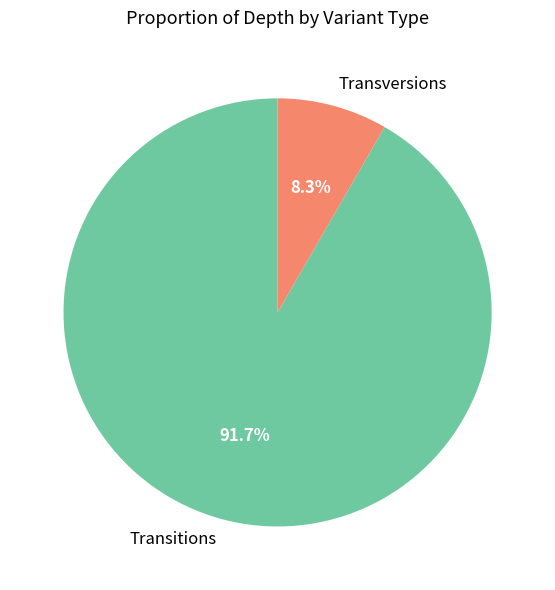

Which slice is the smallest?

Transversions